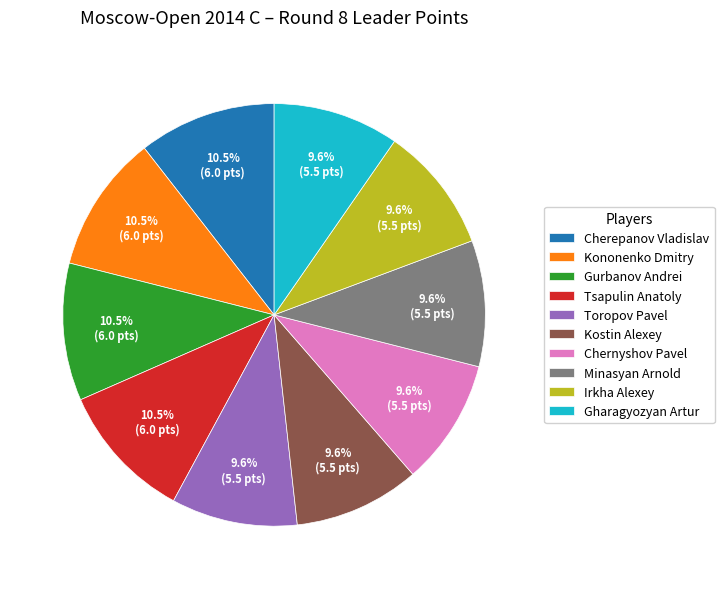

Does Tsapulin Anatoly represent more than half of the total?

No